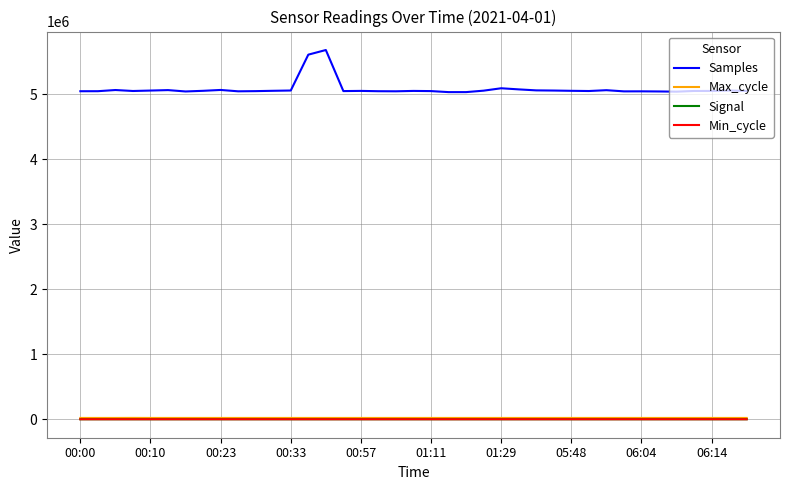

True or false: Min_cycle and Max_cycle cross at least once.

False